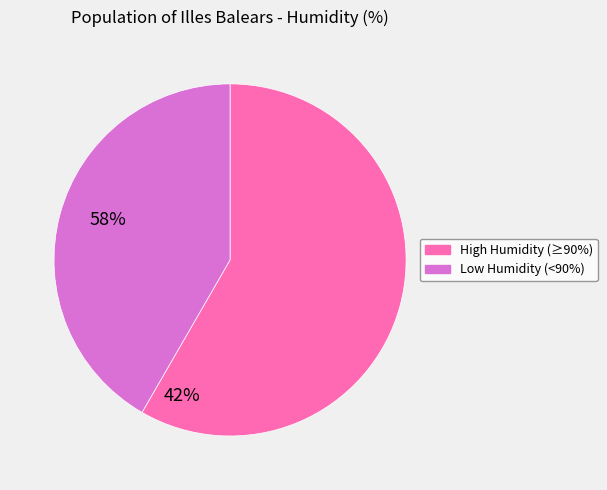

True or false: Low Humidity (<90%) accounts for 34% of the total.

False